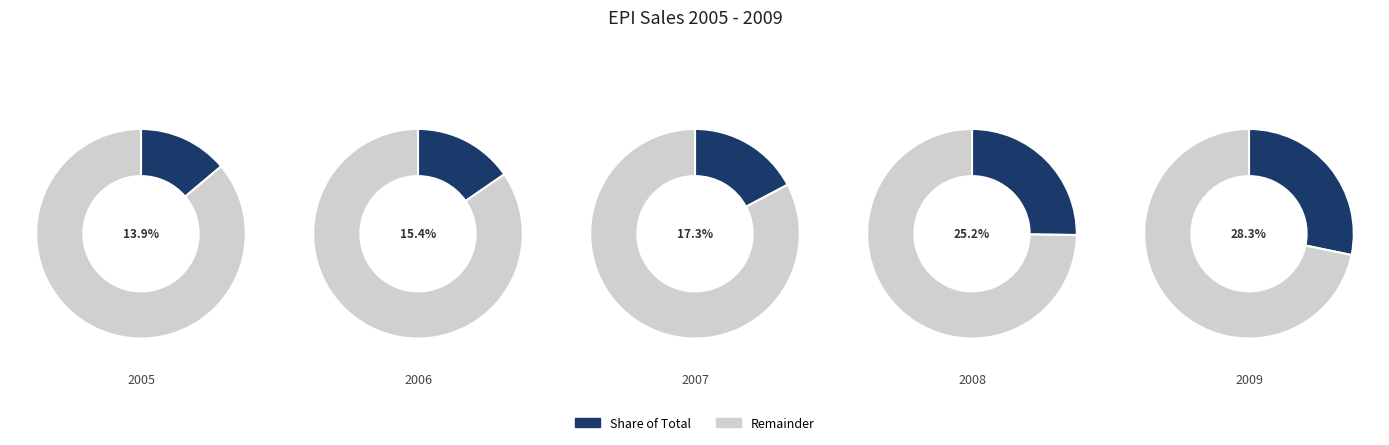

Combined, do 2007 and 2005 account for over 50%?

No